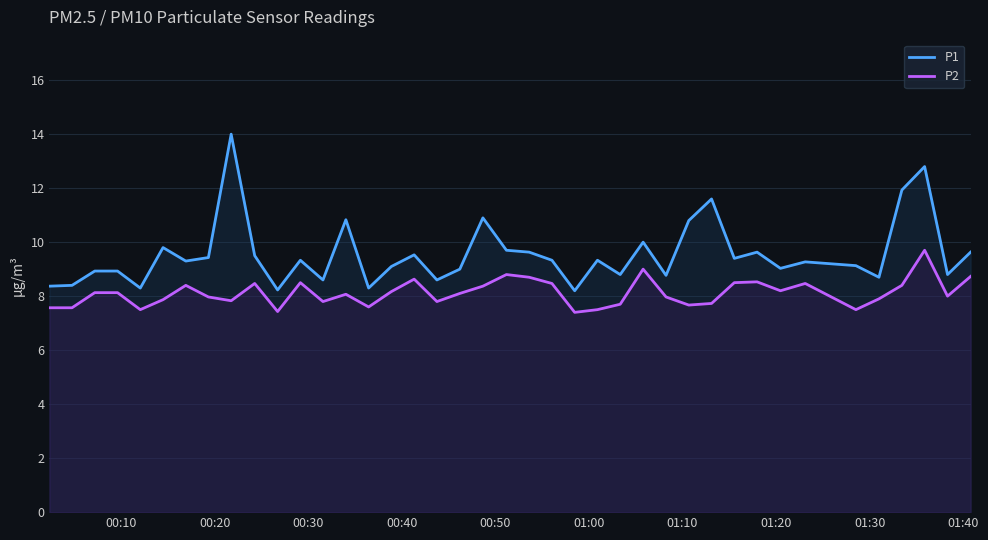

True or false: P2 and P1 intersect in this chart.

False